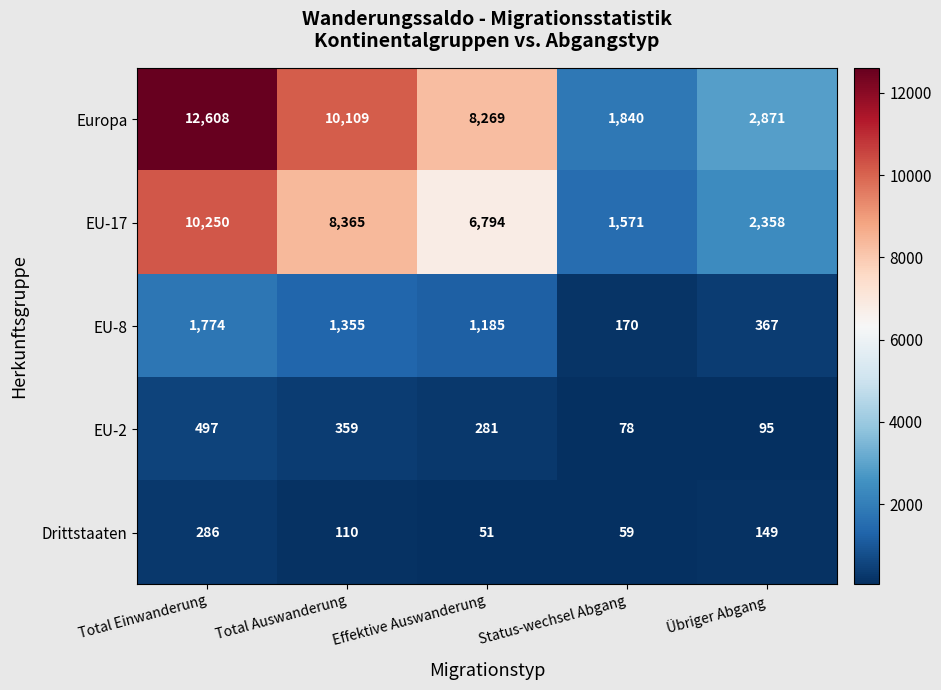

List the series in order of their peak value, lowest first.

Drittstaaten, EU-2, EU-8, EU-17, Europa